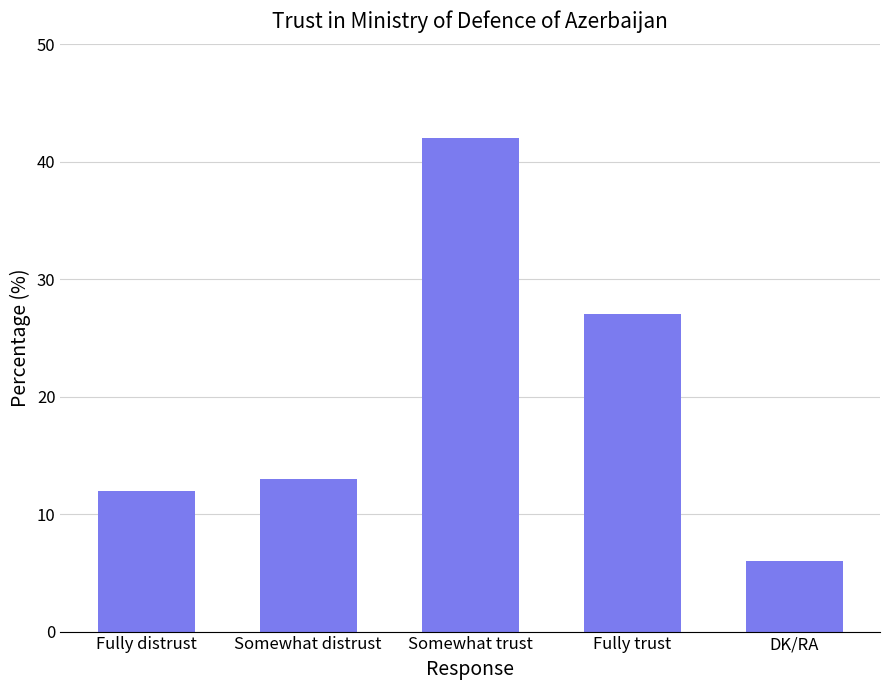

At which label is the value closest to 24?

Fully trust